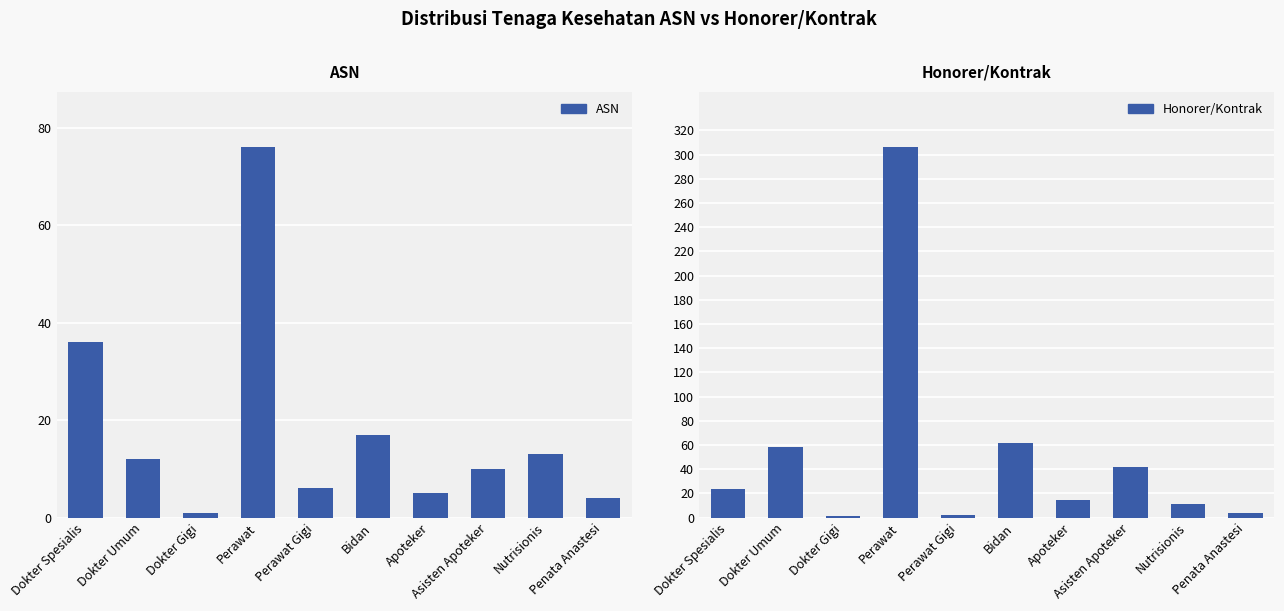

Which series has the largest total across all categories?

Honorer/Kontrak